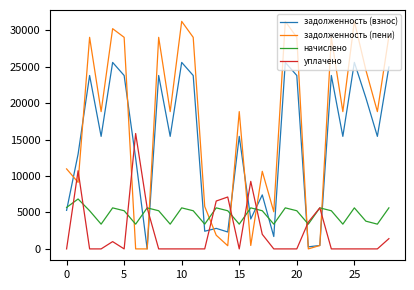

Which series has the widest spread of values?

задолженность (пени)